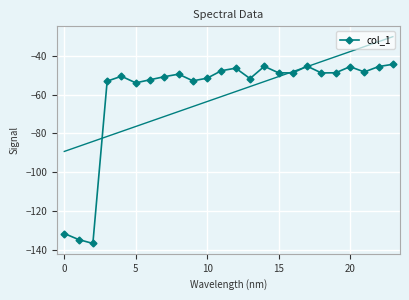

What is the value of the 1st point from the left?

-131.6